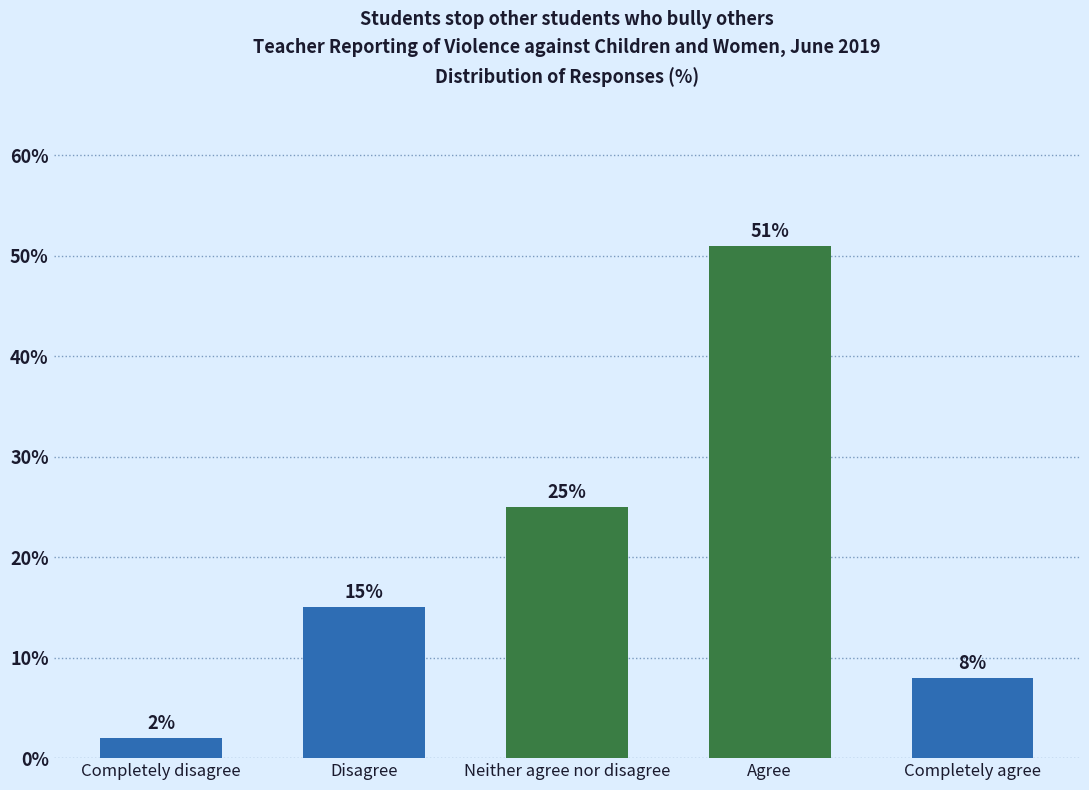

Reading left to right, extract all data points from this chart.

2	15	25	51	8